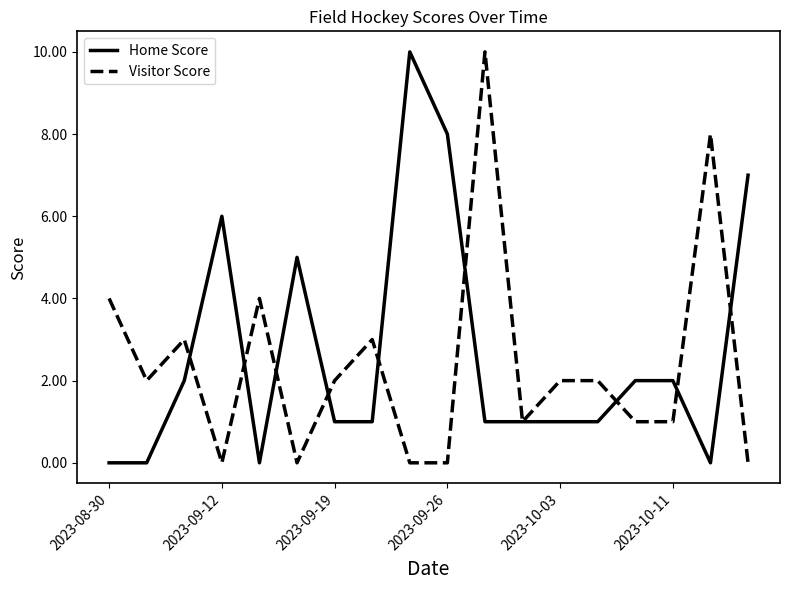

What is the greatest value displayed?

10